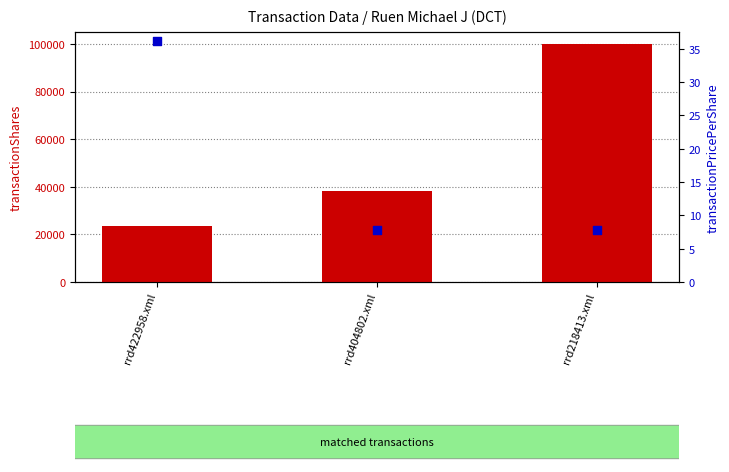

Is the value of transactionShares at rrd218413.xml greater than the value of transactionPricePerShare at rrd422958.xml?

Yes